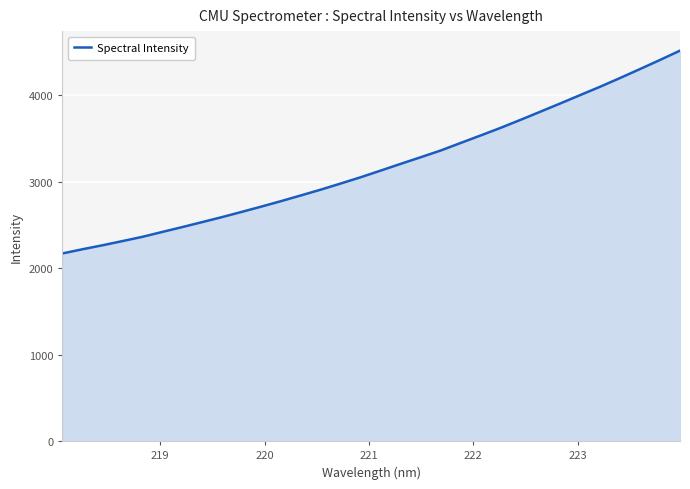

What is the minimum value shown in the chart?

2170.6